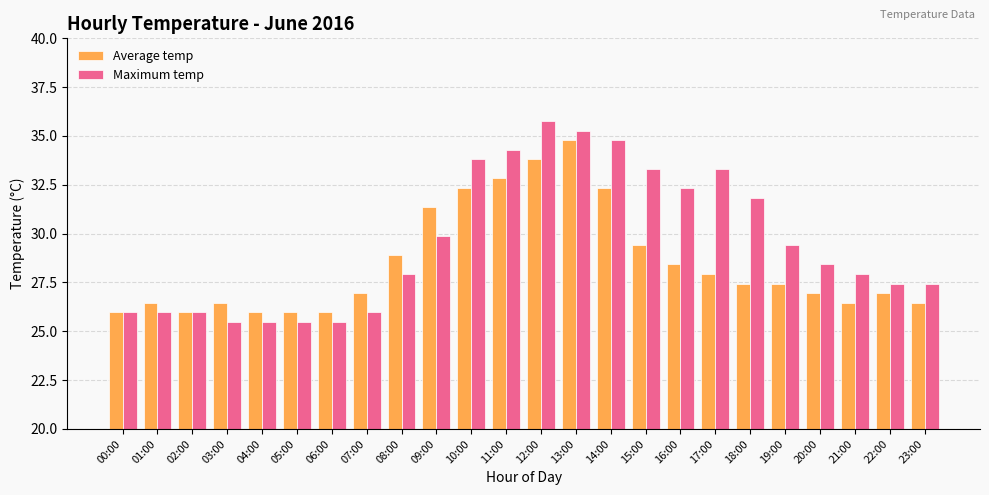

List the series in order of their peak value, lowest first.

Average temp, Maximum temp